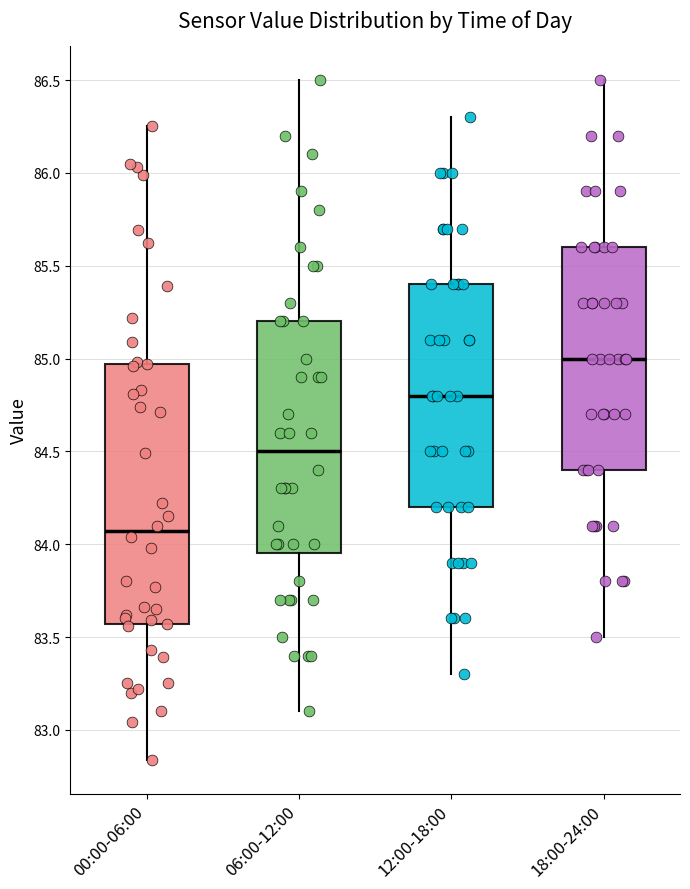

Reading left to right, read every box against the y-axis: the position of its median line, the range the box covers, and the ends of its whiskers. The values are not printed on the chart, so give them approximately, as read against the axis.

00:00-06:00: median 84.05, box 83.55 to 84.95, whiskers 82.85 to 86.25
06:00-12:00: median 84.50, box 83.95 to 85.20, whiskers 83.10 to 86.50
12:00-18:00: median 84.80, box 84.20 to 85.40, whiskers 83.30 to 86.30
18:00-24:00: median 85.00, box 84.40 to 85.60, whiskers 83.50 to 86.50